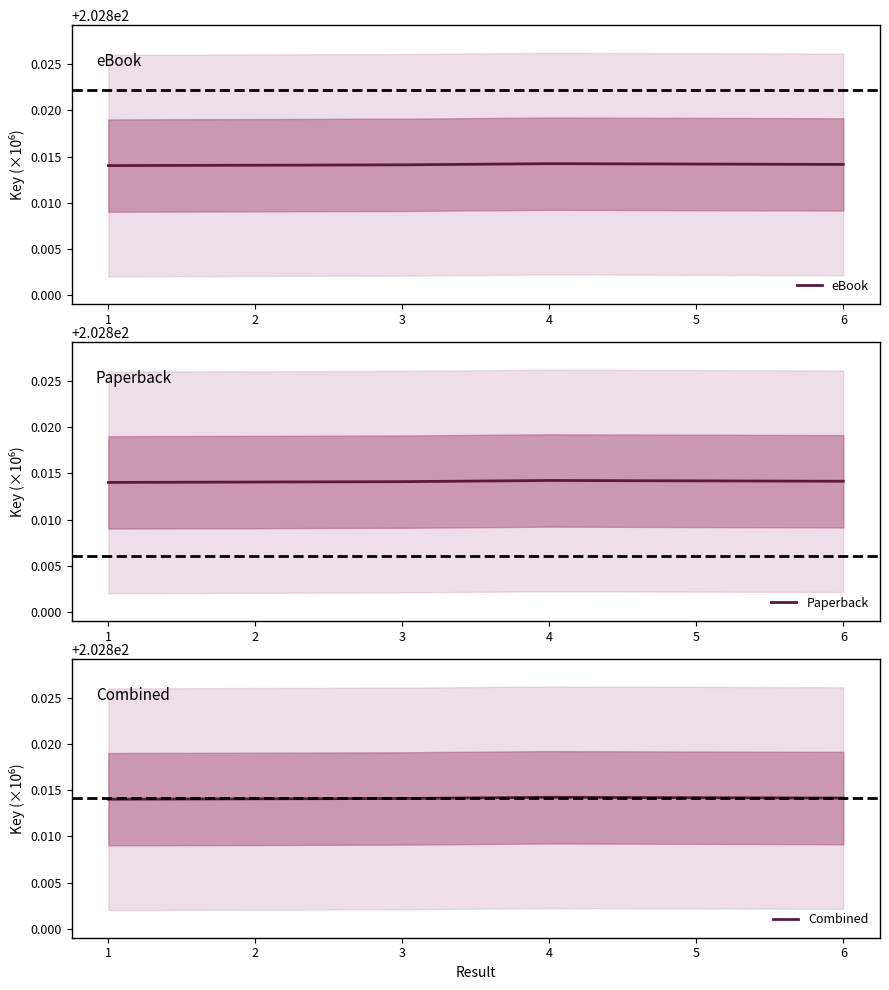

The Paperback series shows 202.8 at 3. True or false?

True